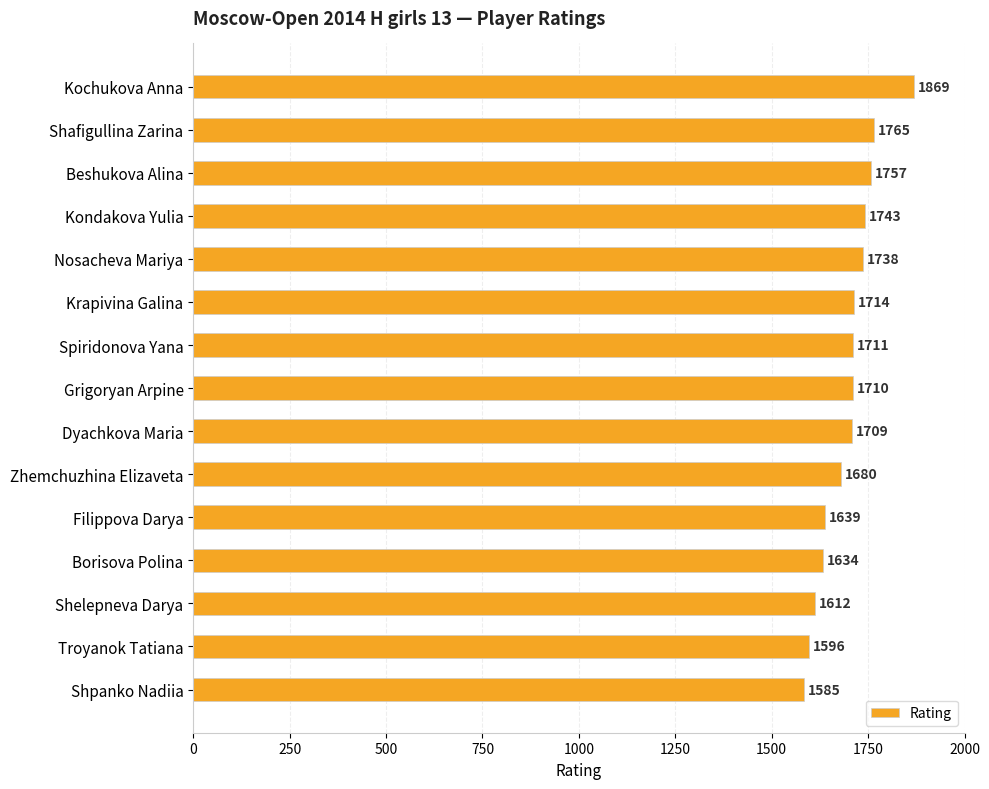

What is the label of the 15th bar from the bottom?

Kochukova Anna